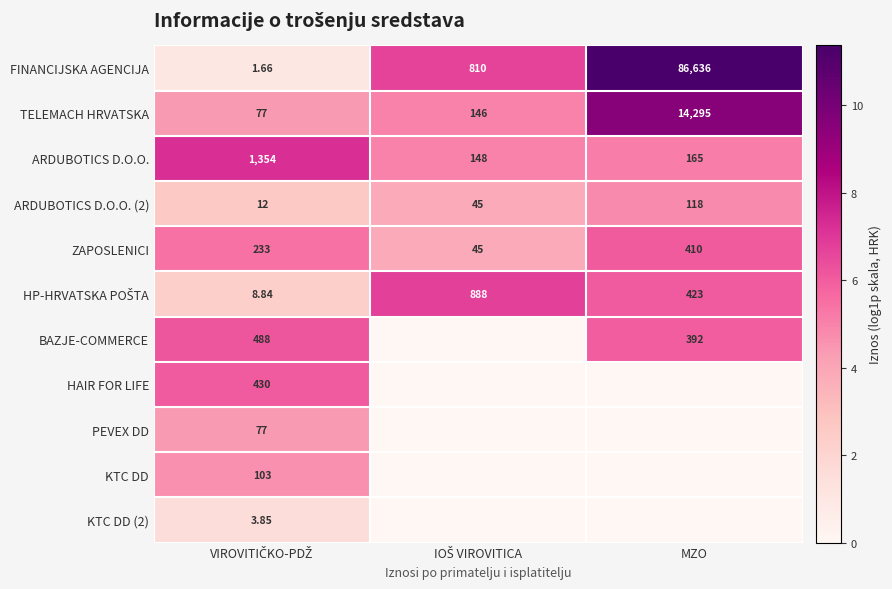

At which label is ARDUBOTICS D.O.O. closest to 751?

MZO